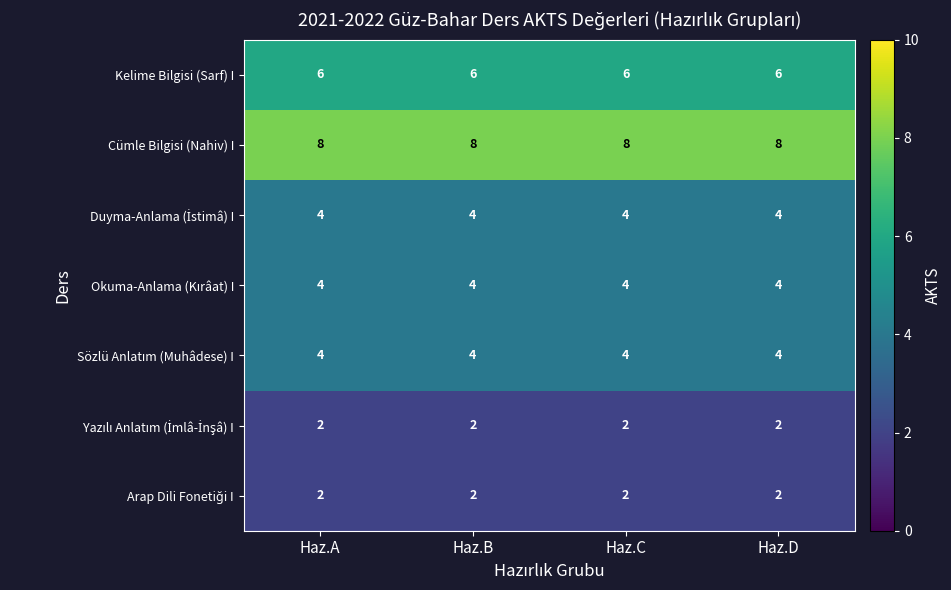

What is the average value of the Cümle Bilgisi (Nahiv) I series?

8